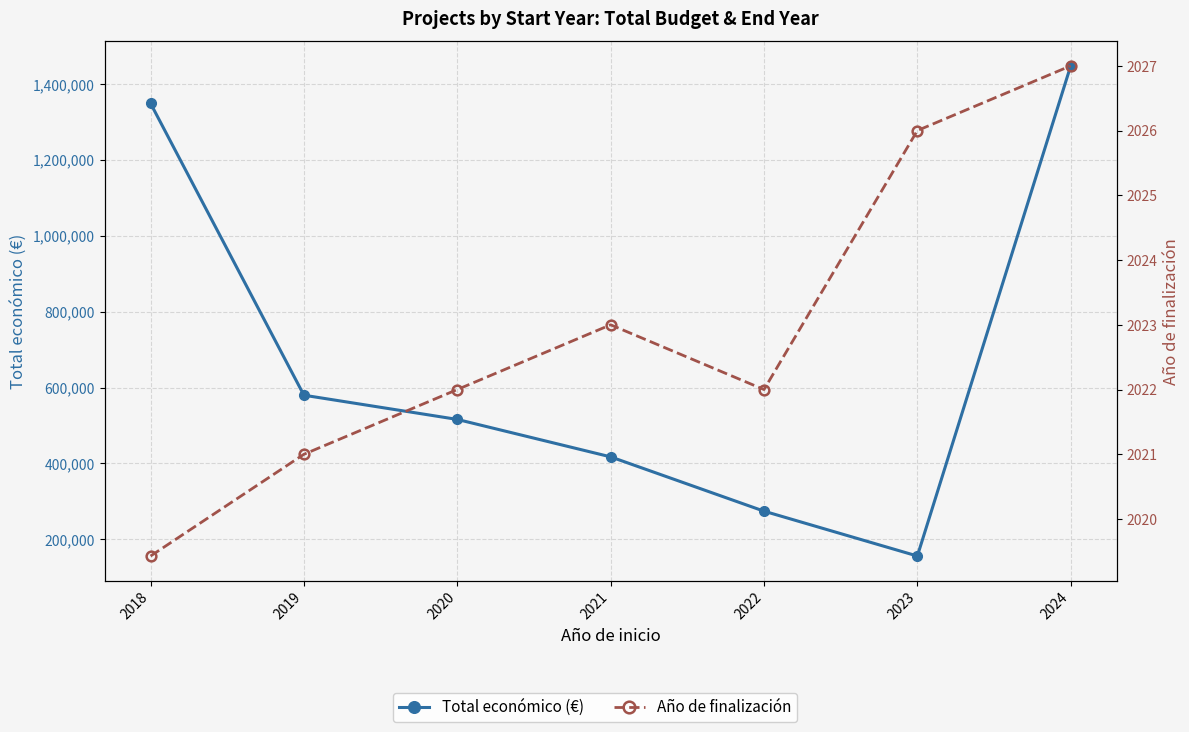

How many data points does each series have?

7